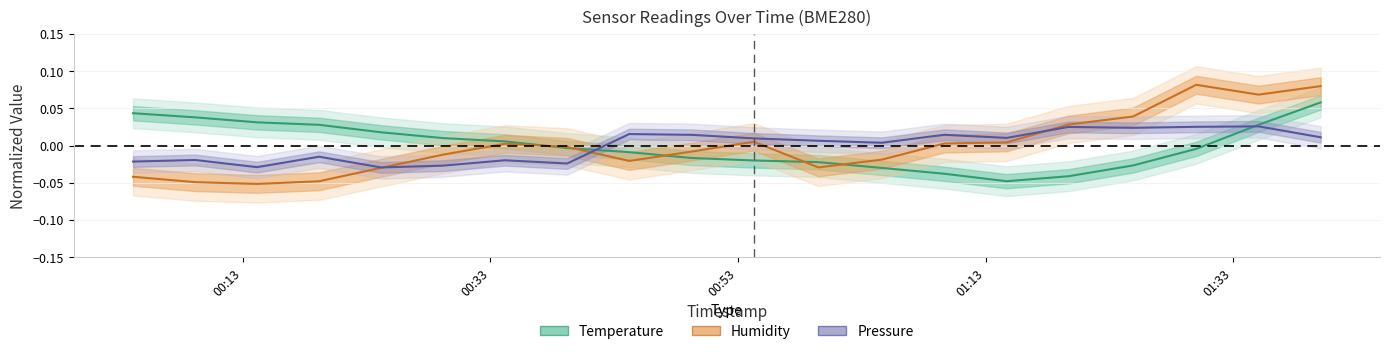

What is the difference between the second highest and second lowest values in the Humidity series?

0.1